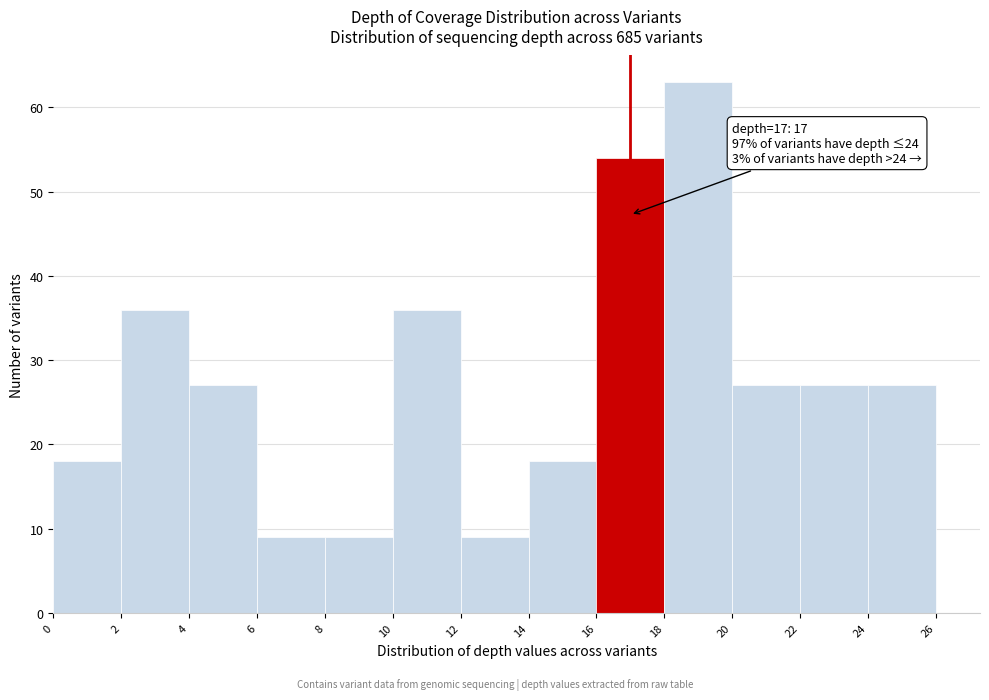

Which range on the x-axis has the tallest bar?

18 to 20